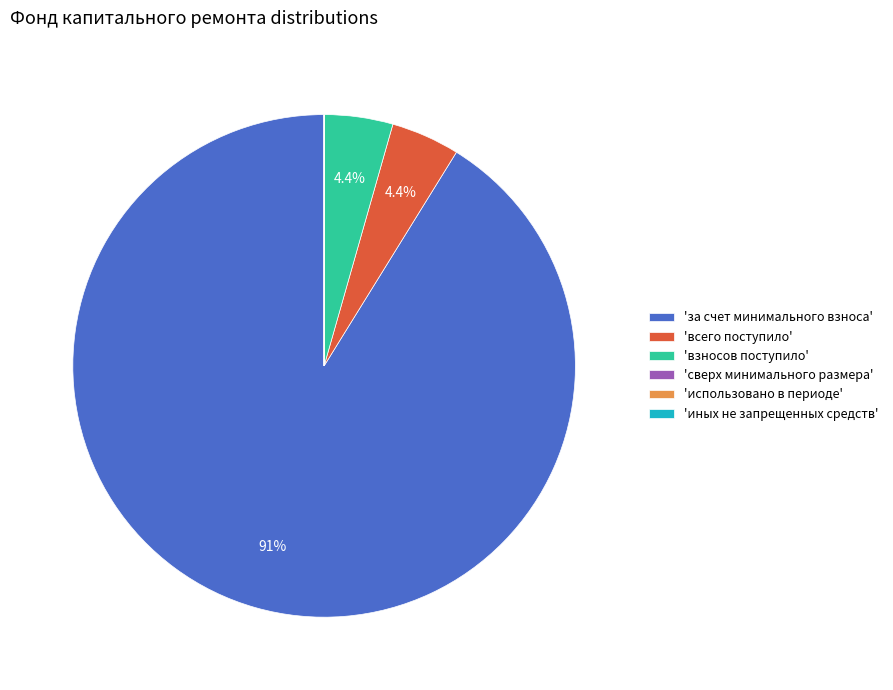

How much of the chart is everything except 'всего поступило'?

95.6%